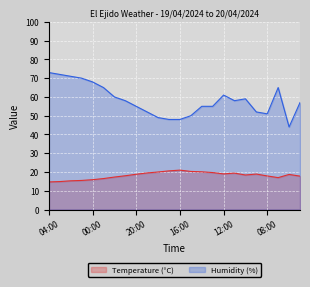

Reading left to right, transcribe all the data shown in this chart.

Temperature (°C): 14.7	14.9	15.3	15.5	15.9	16.5	17.3	18.0	18.8	19.5	20.0	20.6	21.0	20.3	20.1	19.7	19.0	19.4	18.4	18.9	17.9	17.0	18.7	17.8
Humidity (%): 73.0	72.0	71.0	70.0	68.0	65.0	60.0	58.0	55.0	52.0	49.0	48.0	48.0	50.0	55.0	55.0	61.0	58.0	59.0	52.0	51.0	65.0	44.0	57.0